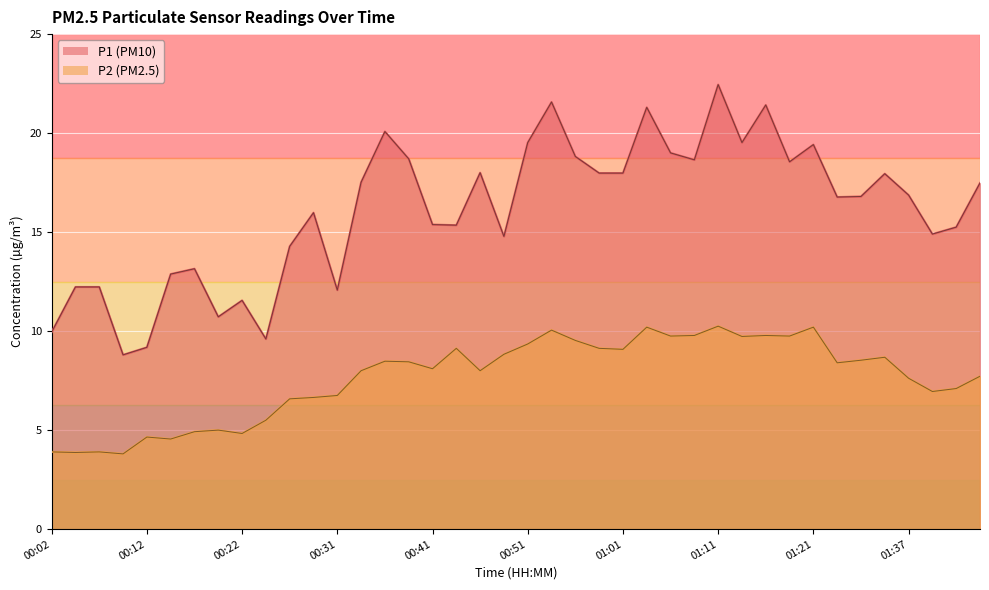

What is the approximate value of P1 at 00:39?

18.7